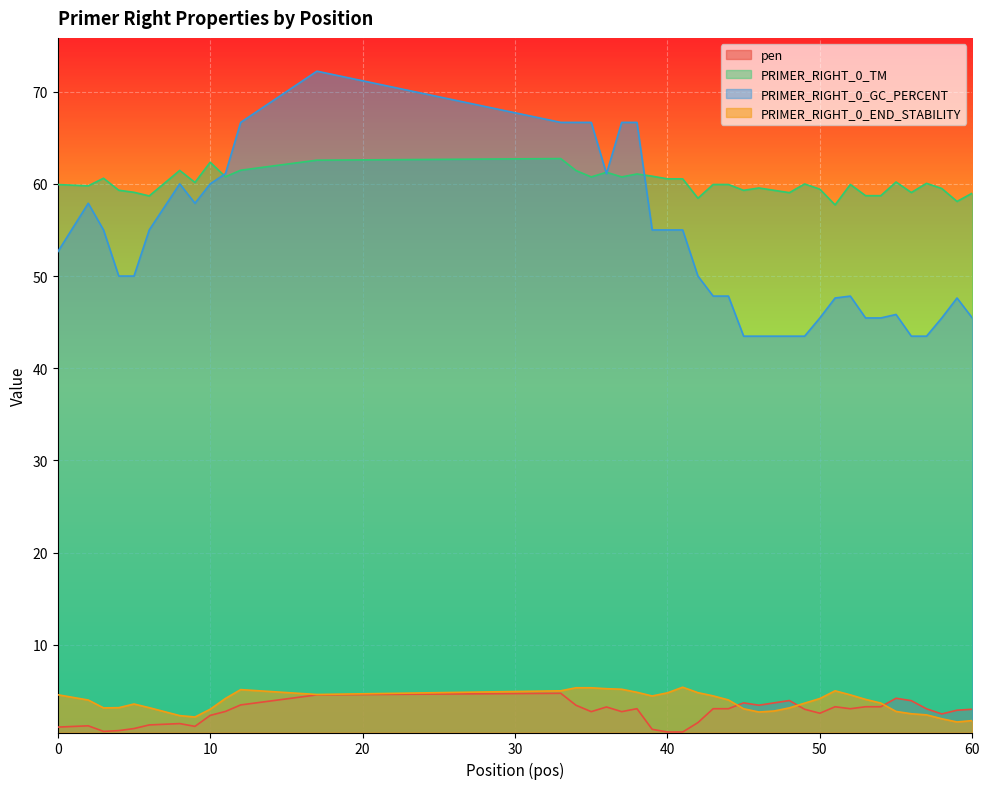

True or false: PRIMER_RIGHT_0_GC_PERCENT and PRIMER_RIGHT_0_END_STABILITY cross at least once.

False